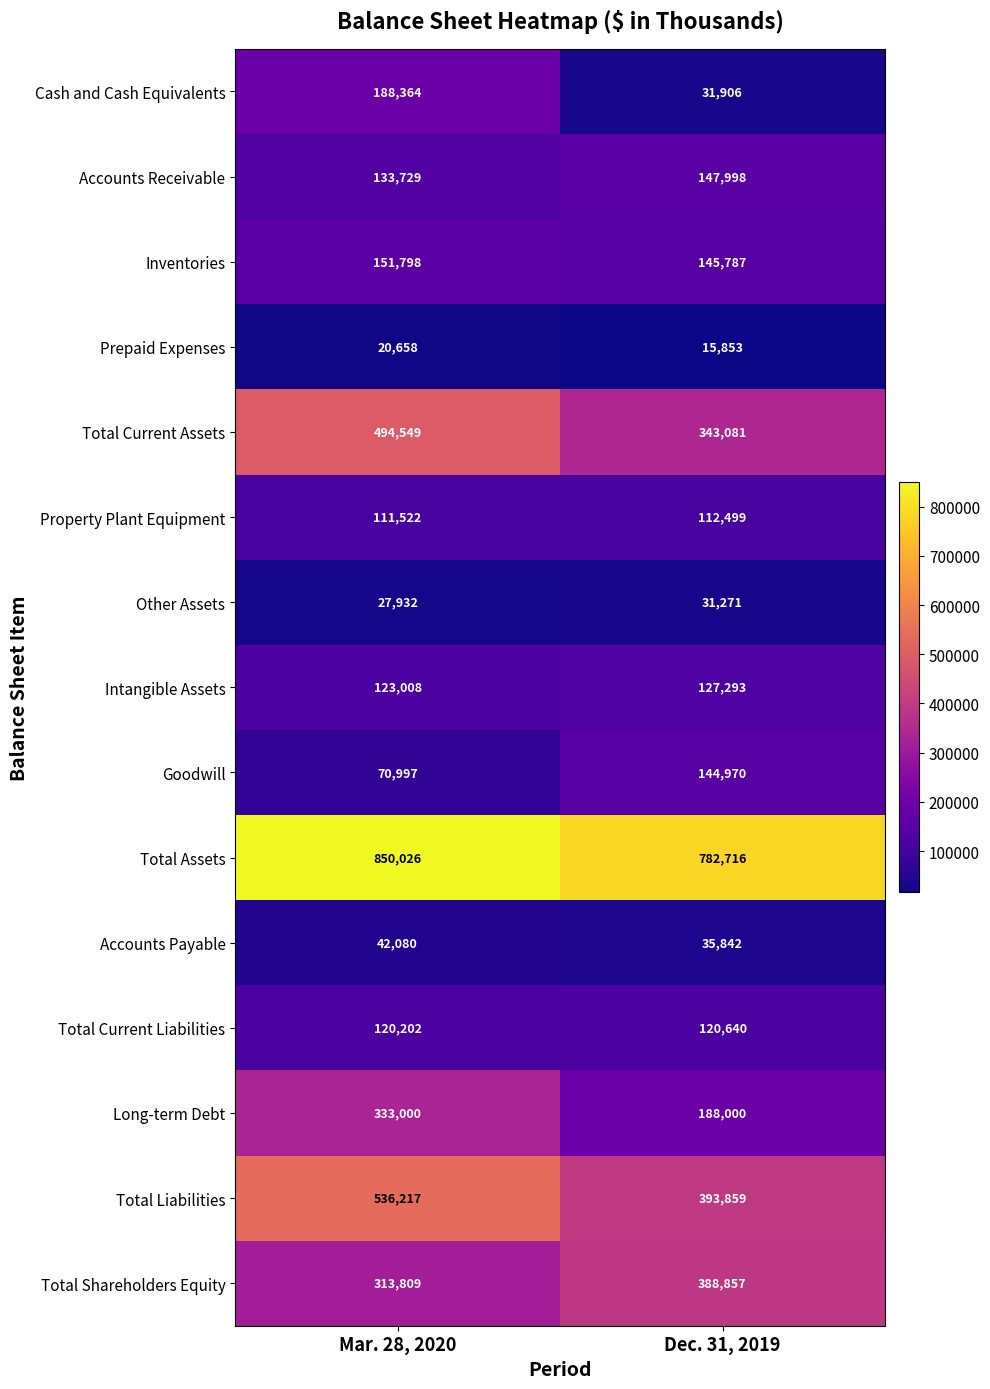

Reading left to right, list all the values displayed in this chart.

Cash and Cash Equivalents: Mar. 28, 2020=188364	Dec. 31, 2019=31906
Accounts Receivable: Mar. 28, 2020=133729	Dec. 31, 2019=147998
Inventories: Mar. 28, 2020=151798	Dec. 31, 2019=145787
Prepaid Expenses: Mar. 28, 2020=20658	Dec. 31, 2019=15853
Total Current Assets: Mar. 28, 2020=494549	Dec. 31, 2019=343081
Property Plant Equipment: Mar. 28, 2020=111522	Dec. 31, 2019=112499
Other Assets: Mar. 28, 2020=27932	Dec. 31, 2019=31271
Intangible Assets: Mar. 28, 2020=123008	Dec. 31, 2019=127293
Goodwill: Mar. 28, 2020=70997	Dec. 31, 2019=144970
Total Assets: Mar. 28, 2020=850026	Dec. 31, 2019=782716
Accounts Payable: Mar. 28, 2020=42080	Dec. 31, 2019=35842
Total Current Liabilities: Mar. 28, 2020=120202	Dec. 31, 2019=120640
Long-term Debt: Mar. 28, 2020=333000	Dec. 31, 2019=188000
Total Liabilities: Mar. 28, 2020=536217	Dec. 31, 2019=393859
Total Shareholders Equity: Mar. 28, 2020=313809	Dec. 31, 2019=388857